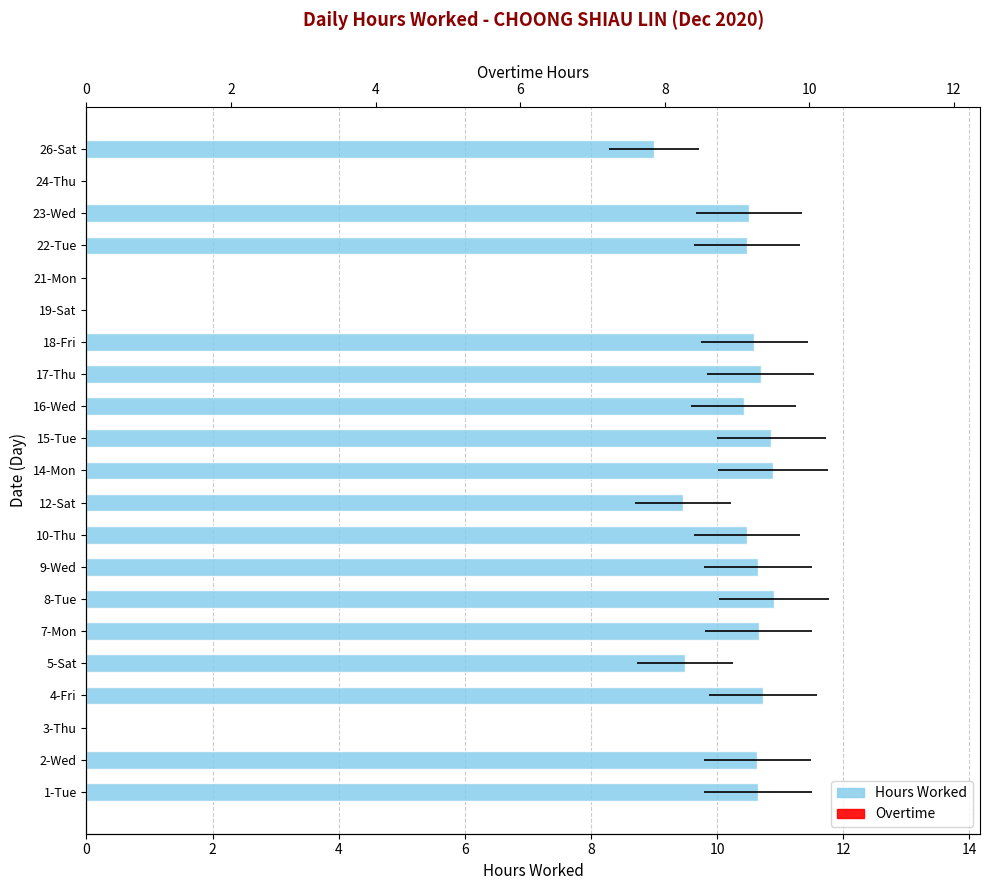

Is the value of Hours Worked at 2 greater than the value of Overtime at 6?

Yes